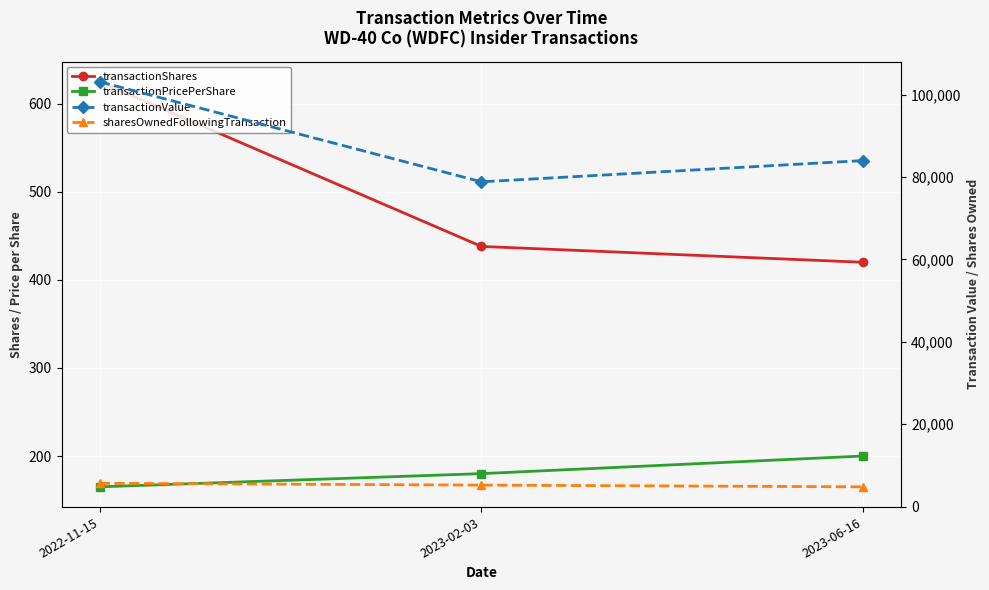

Which label corresponds to the largest value in the chart?

2022-11-15